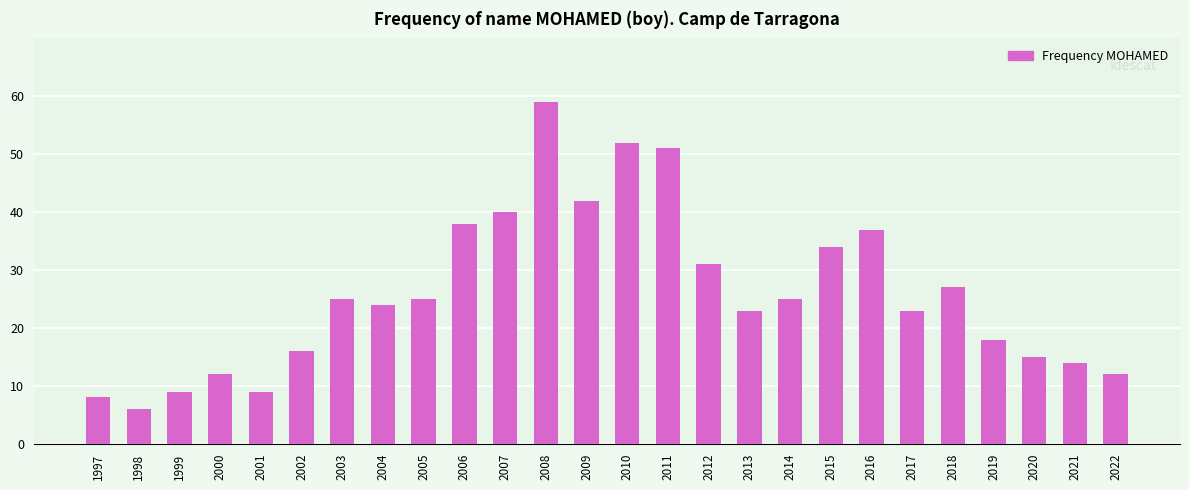

What is the approximate value at 1998, to the nearest 10?

10